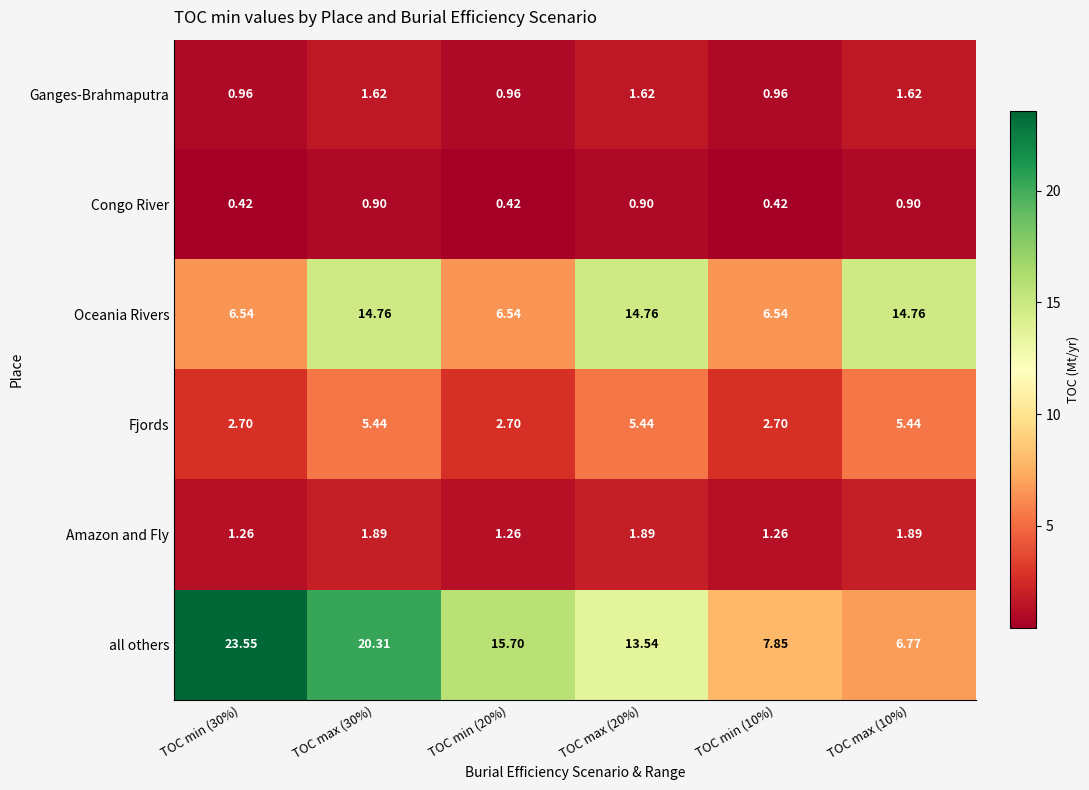

Which series has the largest range (max minus min)?

all others